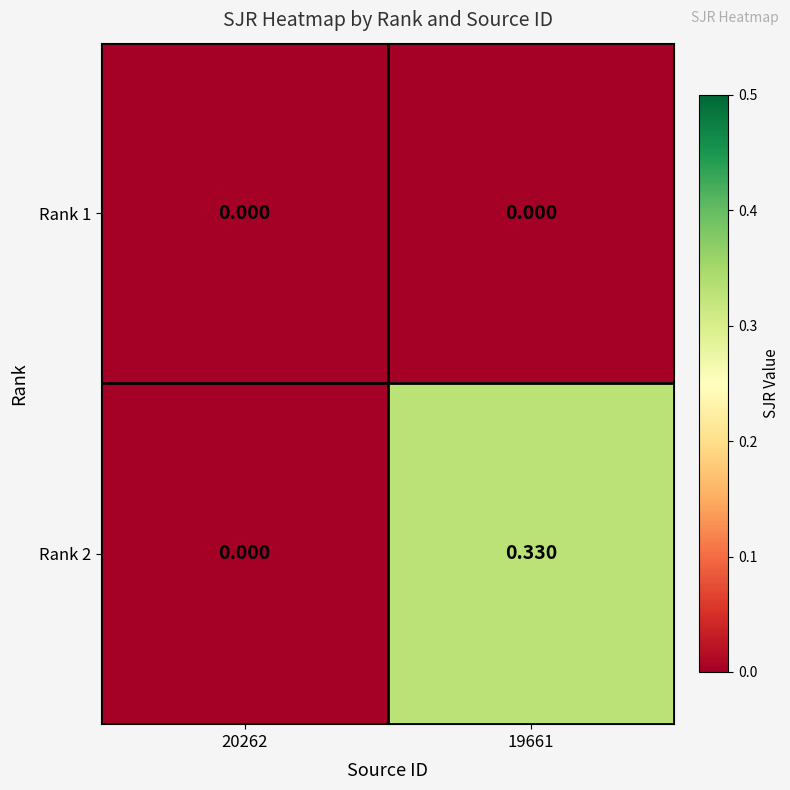

Count the number of categories in the chart.

2